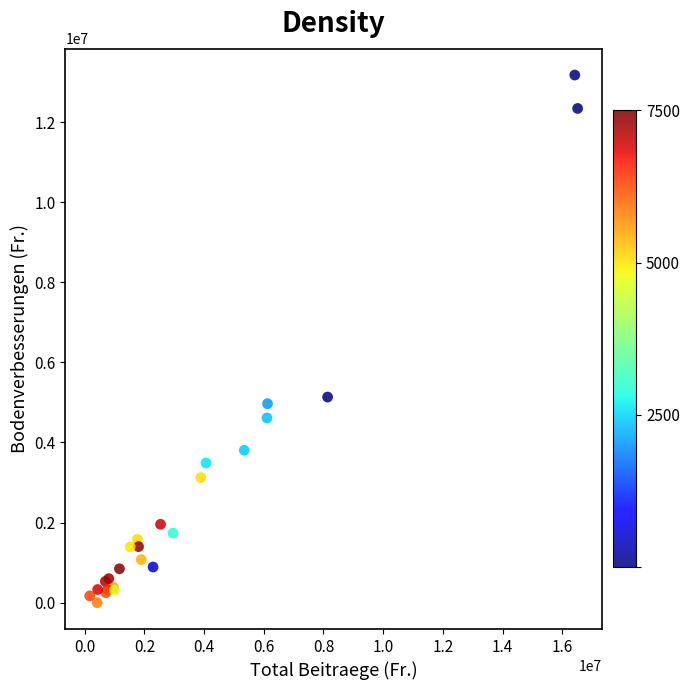

What Y value in the scatter plot is closest to 6586719?

5133329